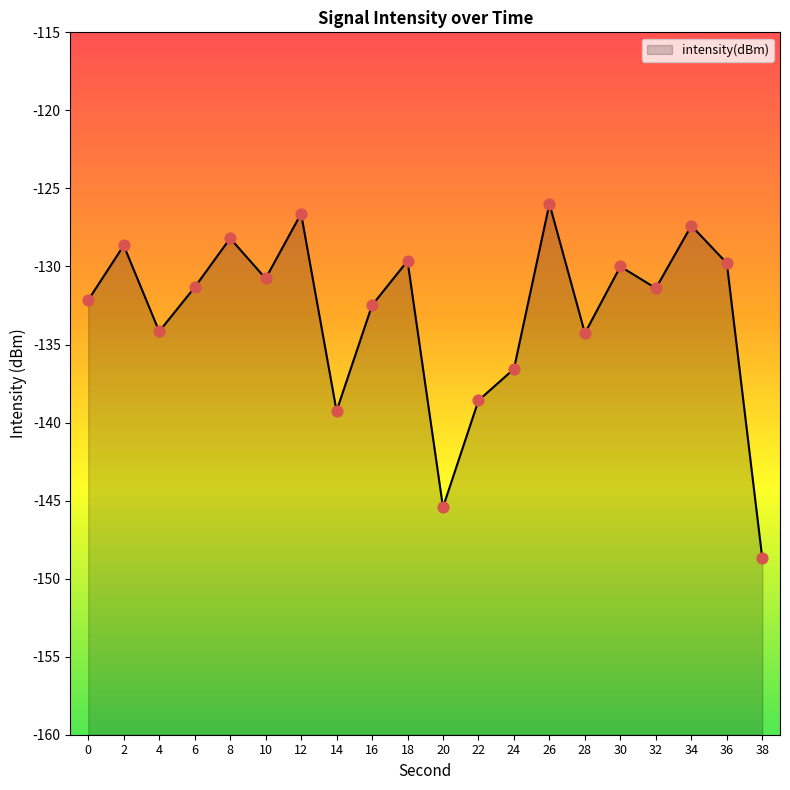

Which has a higher value, 30 or 26?

26